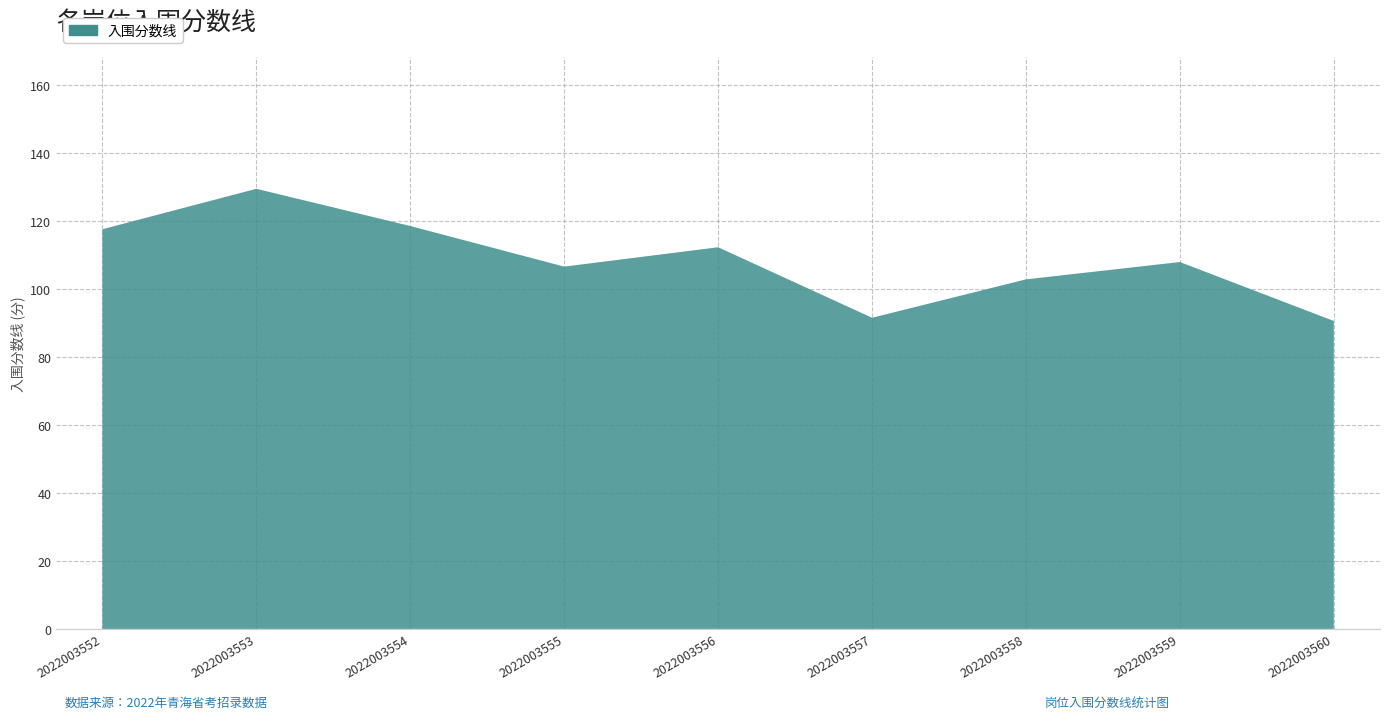

Reading left to right, extract all data points from this chart.

117.6	129.5	118.5	106.6	112.3	91.5	102.8	108.0	90.6